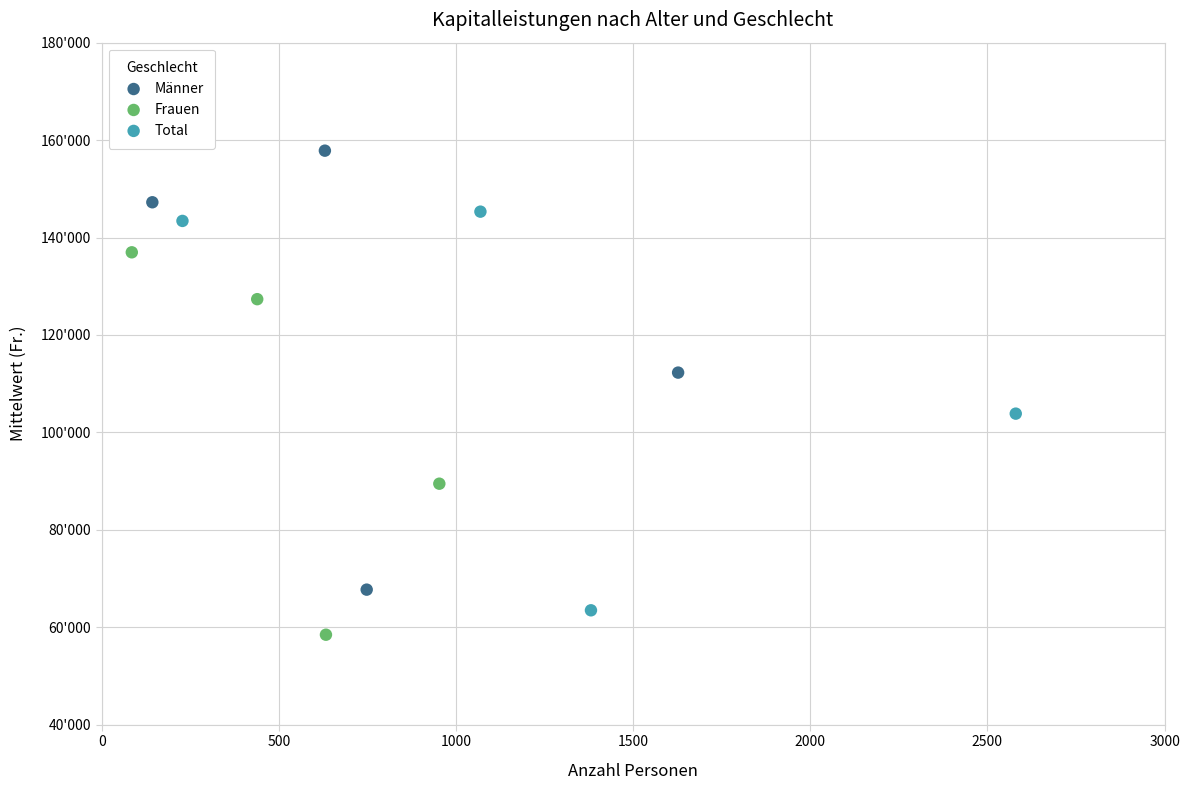

Which series contains the lowest Y value?

Frauen